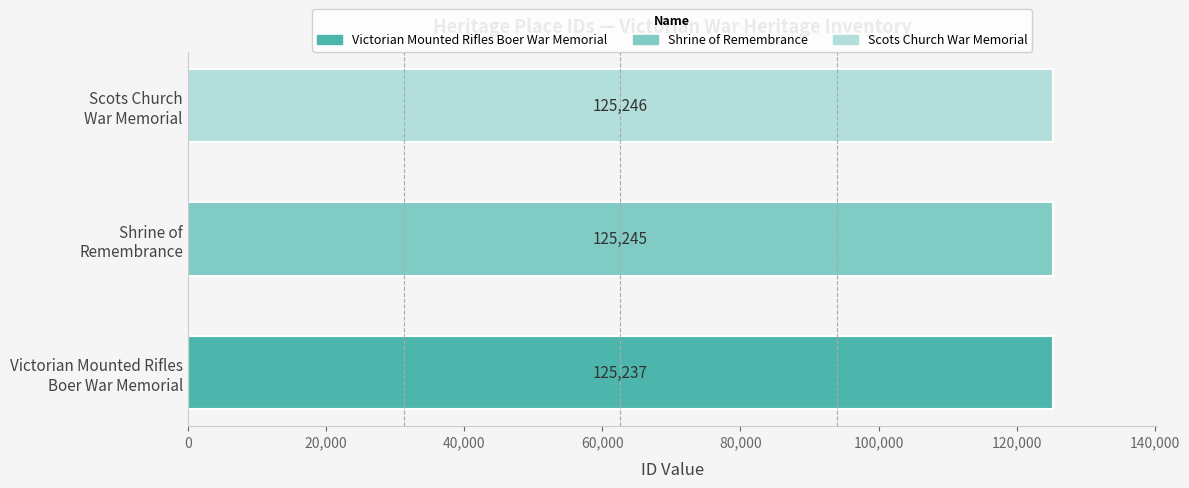

What is the average value?

125243